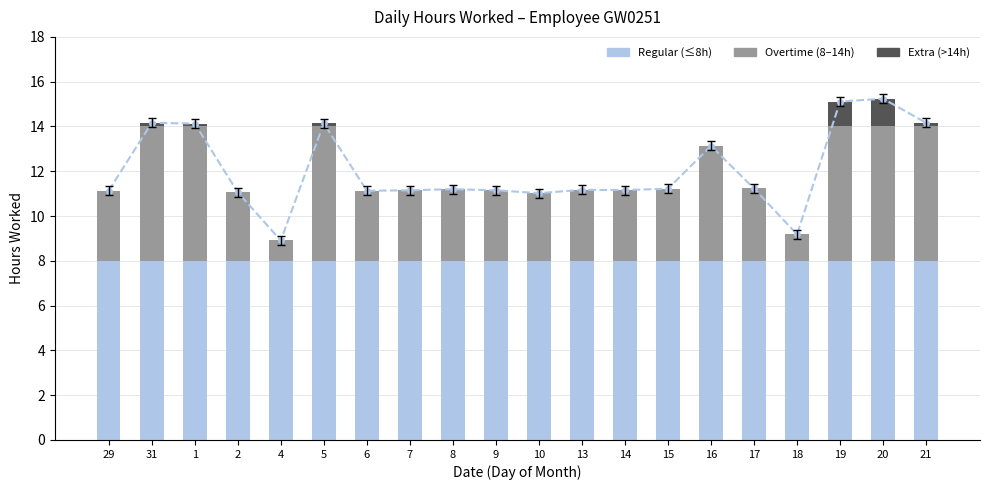

What is the label of the 11th bar from the left?

10